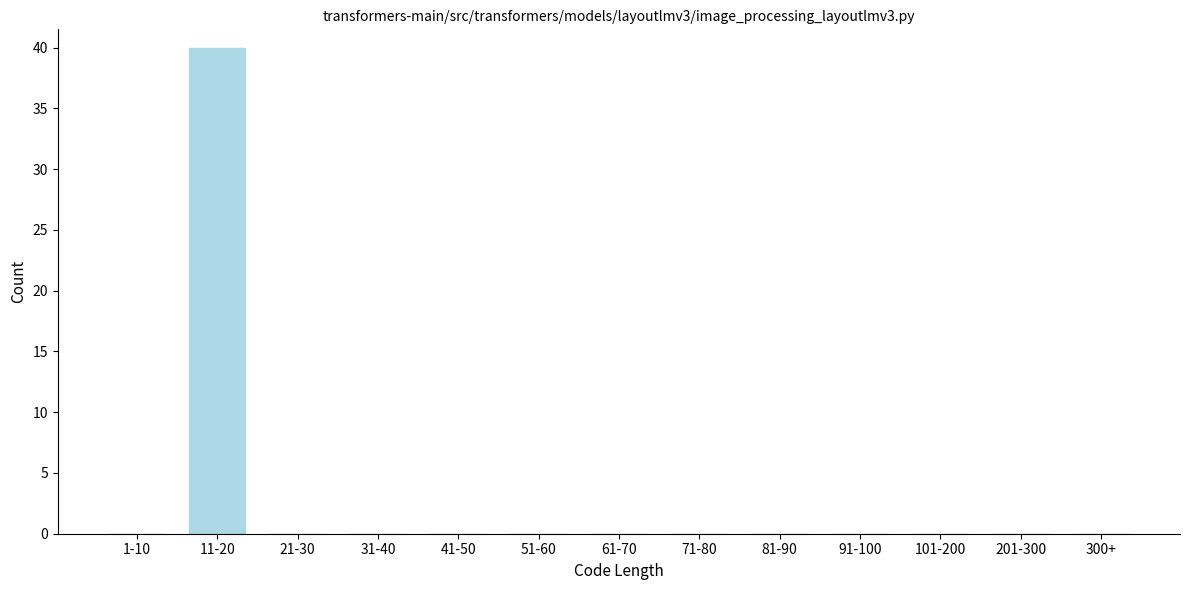

Reading left to right, what are all the values shown in this chart?

1-10=0	11-20=40	21-30=0	31-40=0	41-50=0	51-60=0	61-70=0	71-80=0	81-90=0	91-100=0	101-200=0	201-300=0	300+=0